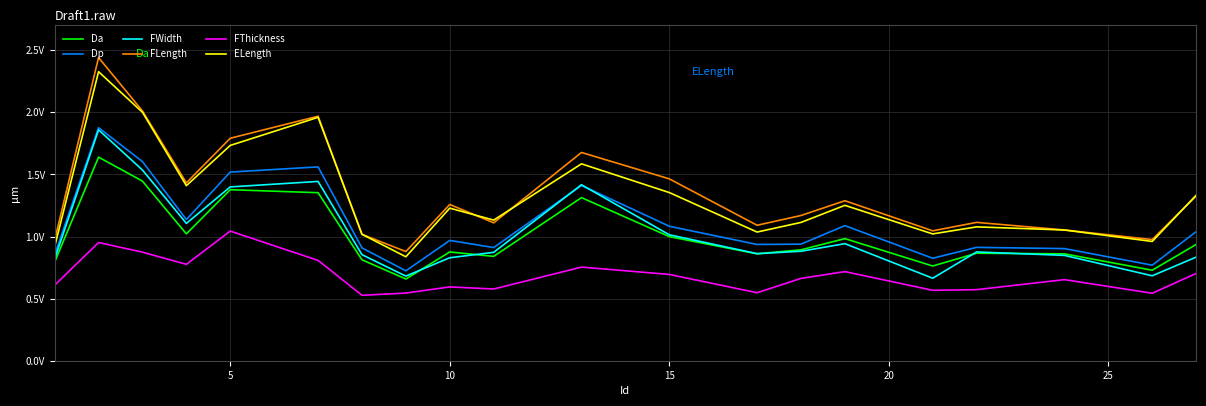

What is the sum of all FWidth values?

20425.6